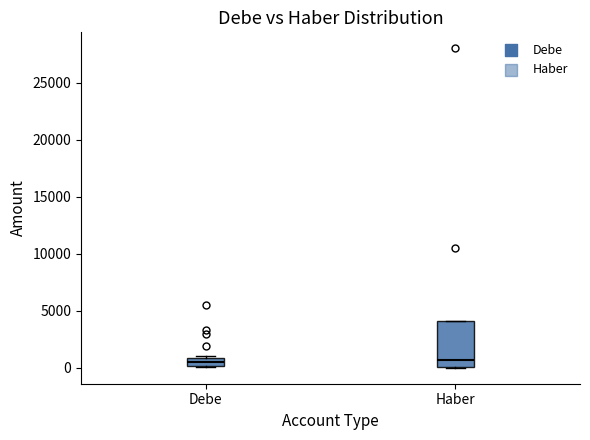

Where is the lower edge of the box for Debe on the y-axis? The values are not printed on the chart, so give them approximately, as read against the axis.

0